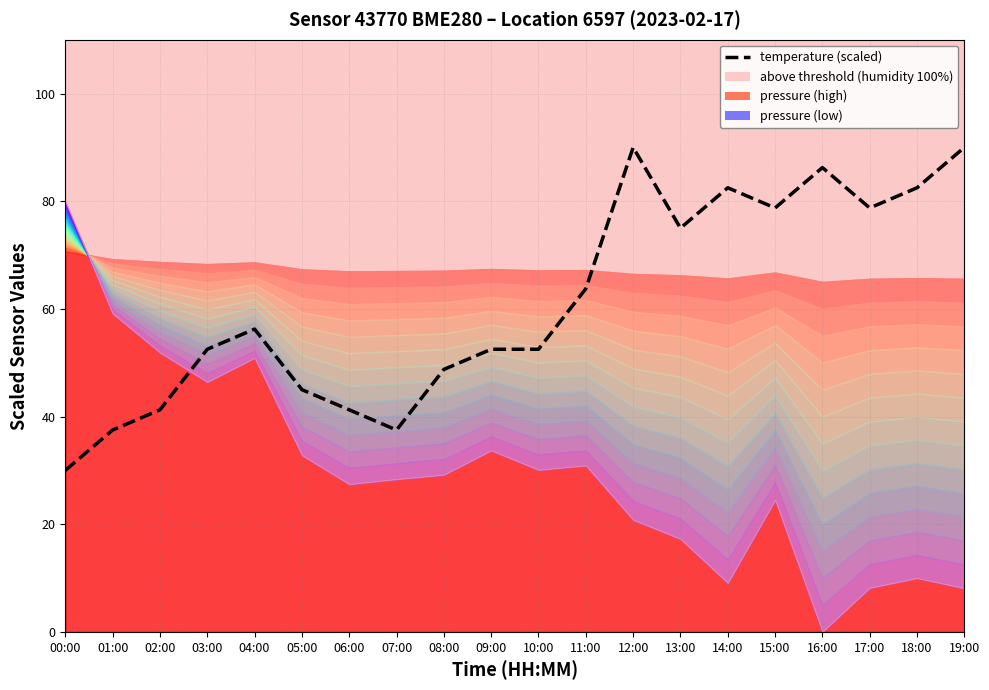

True or false: the data shows 86.2 at 03:00.

False